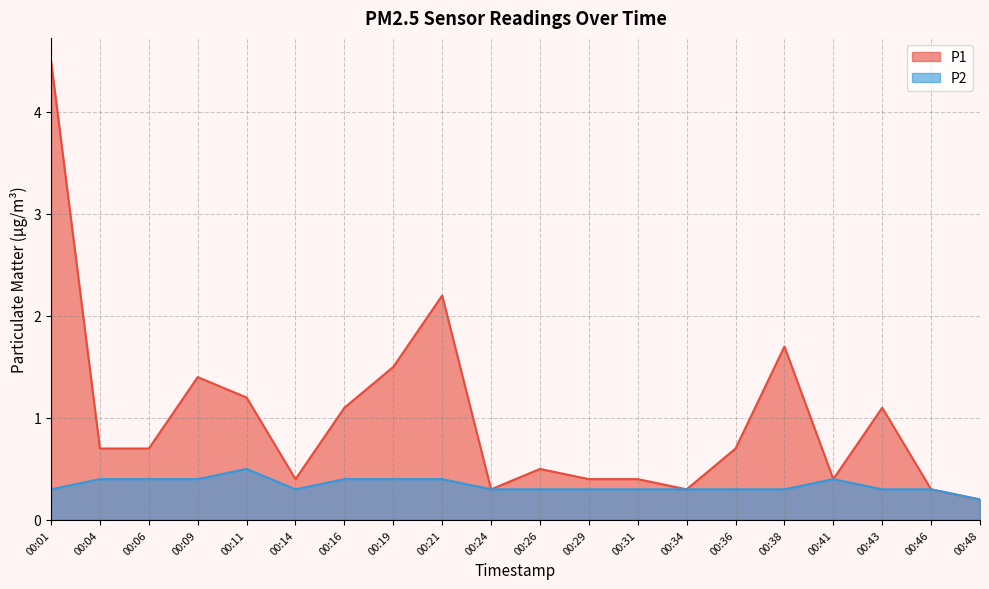

What is the difference between the maximum and minimum values in the P2 series?

0.3